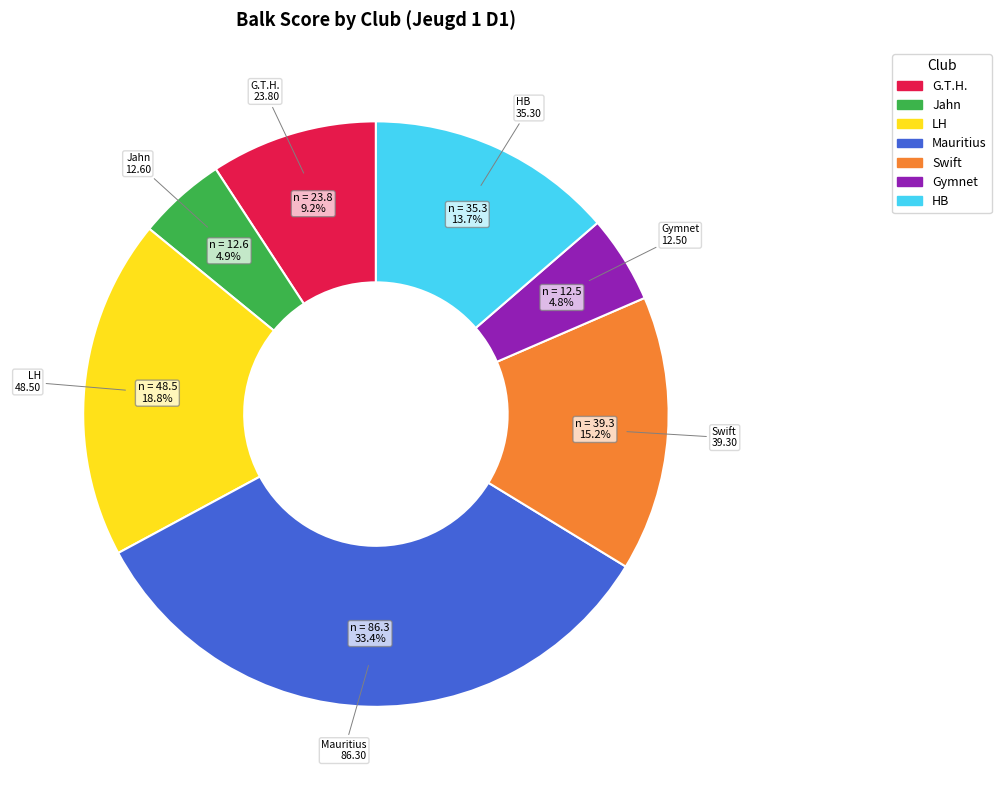

Does any single category account for the majority?

No